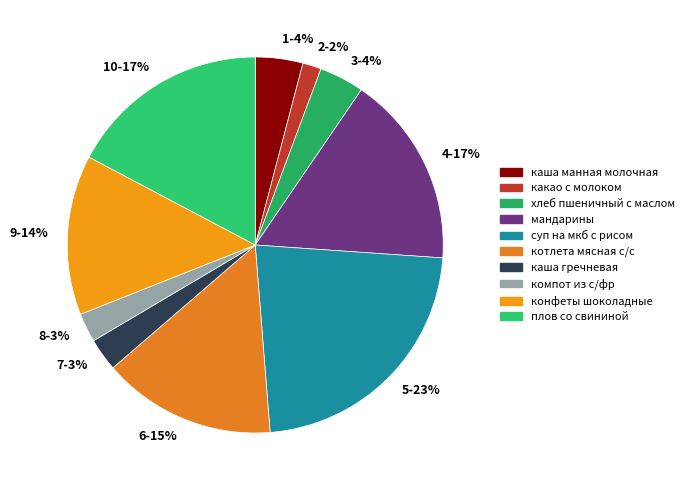

Is the sum of 4-17% and 6-15% greater than half?

No